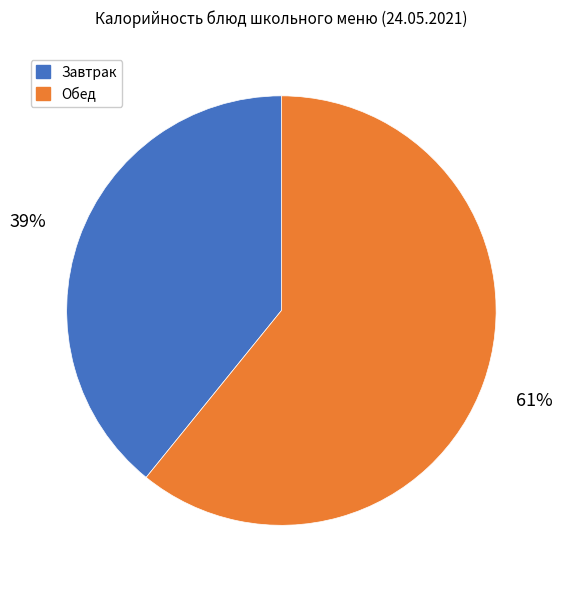

Is it true that Завтрак is 39% of the pie?

True